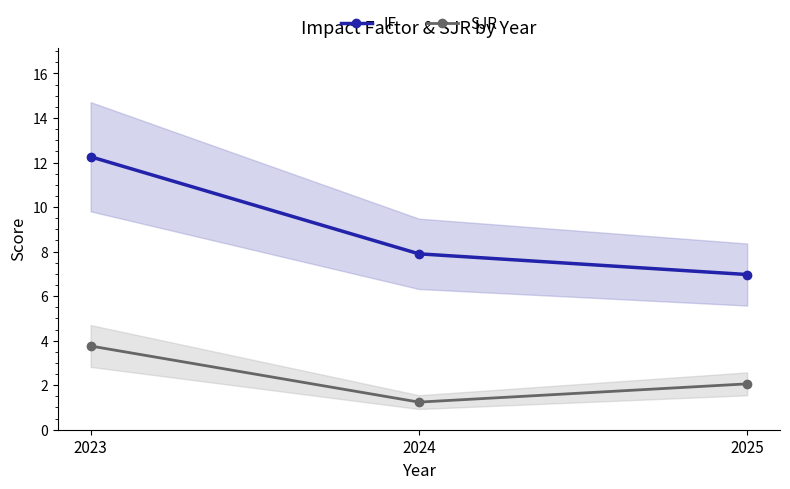

Which series changed the most between 2023 and 2025?

IF